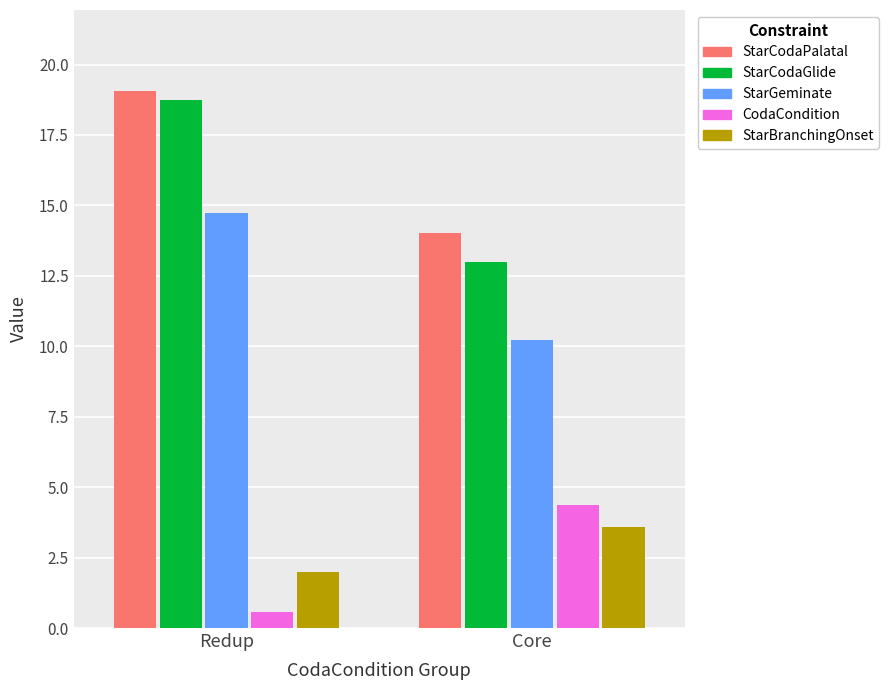

The StarGeminate series shows 23.7 at Redup. True or false?

False